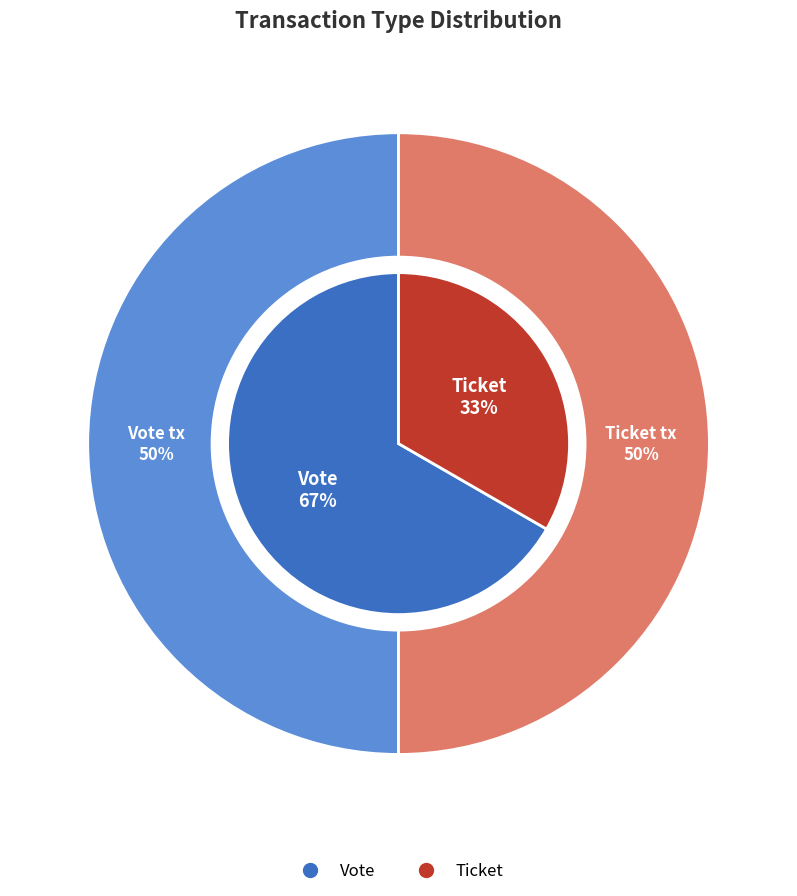

What is the smallest slice in the pie chart?

Ticket